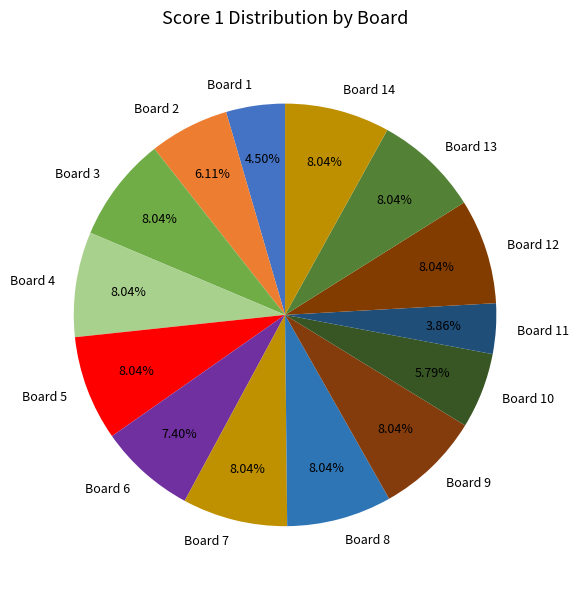

What percentage is the Board 14 slice, to the nearest percent?

8%